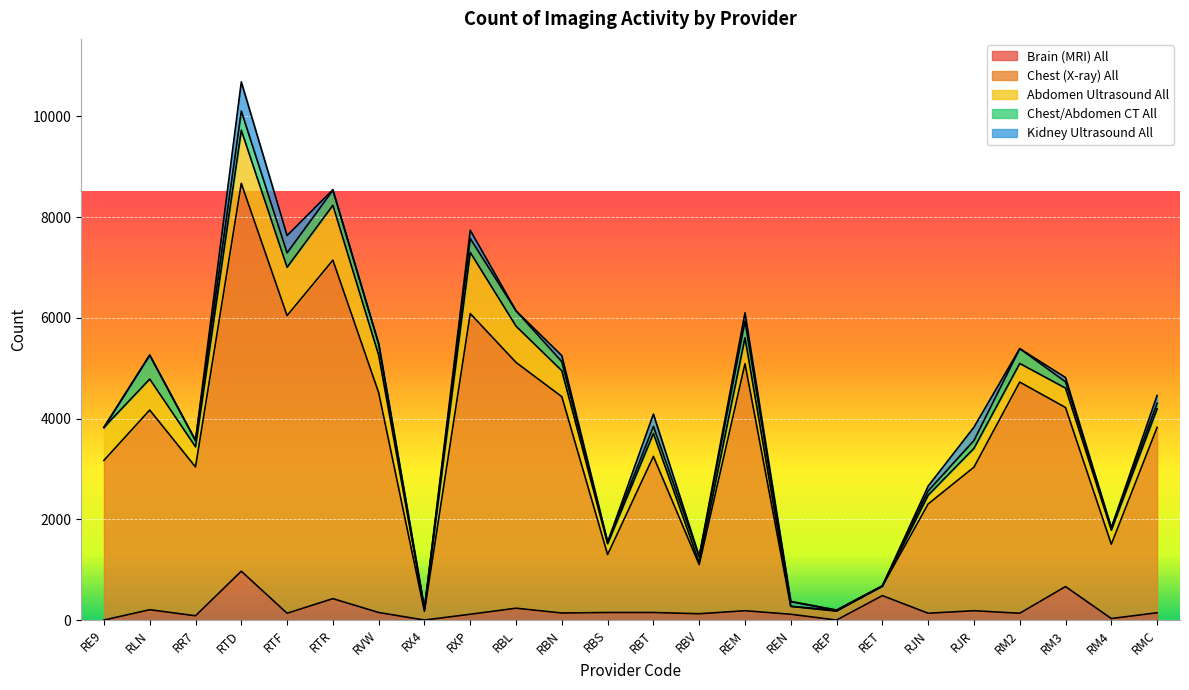

Is the value of Kidney Ultrasound All at REN greater than the value of Brain (MRI) All at RE9?

Yes